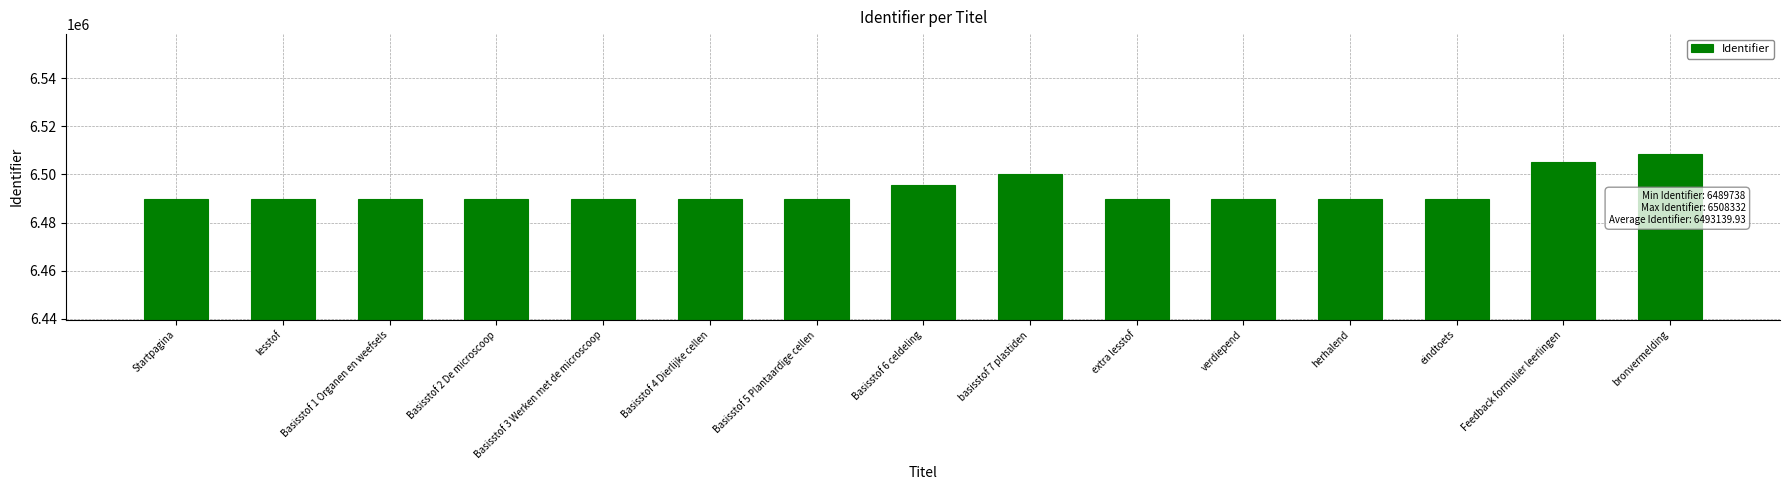

What is the approximate value at Basisstof 1 Organen en weefsels?

6489740